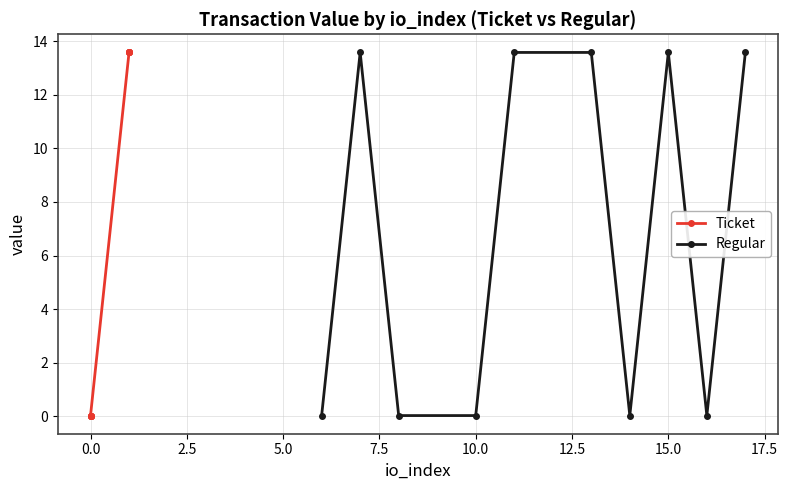

Which has a higher value, 17.5 or −2.5?

17.5